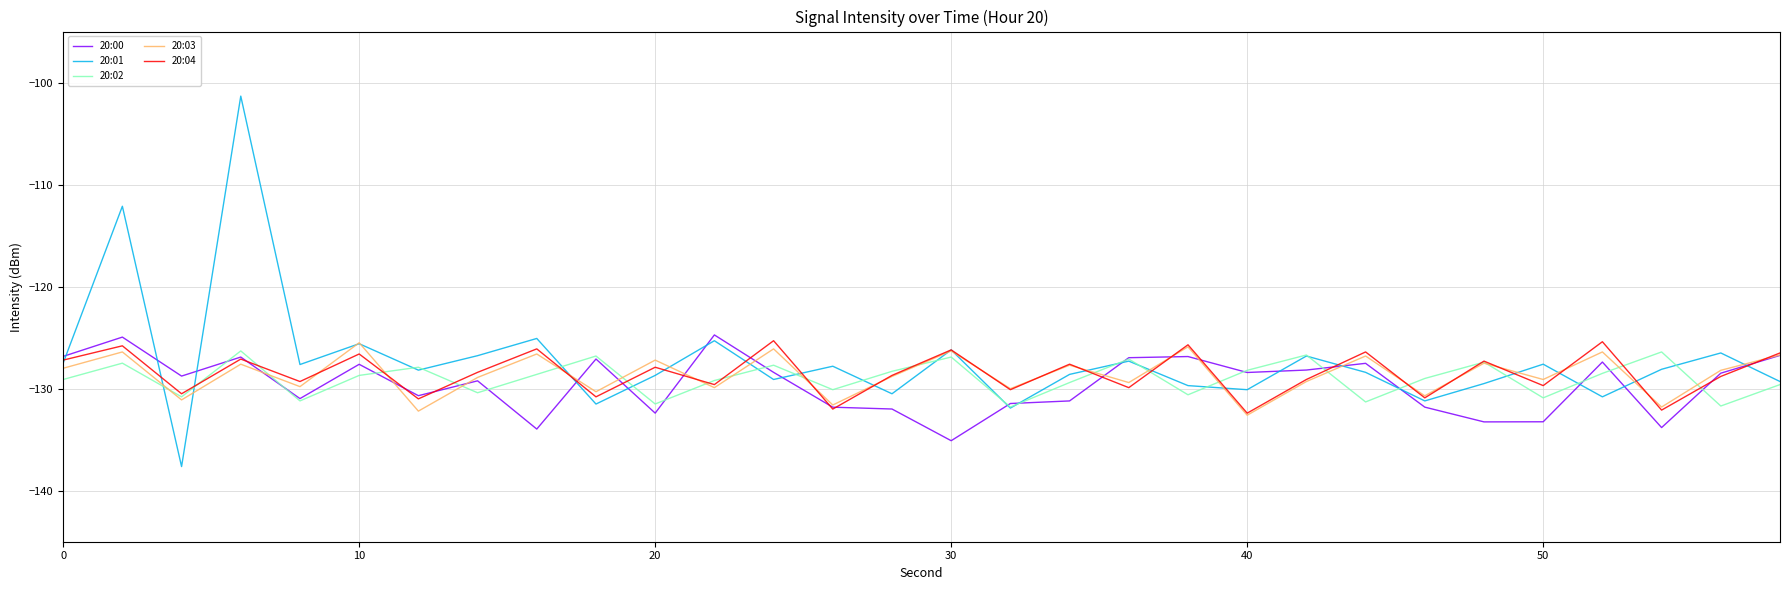

What is the minimum value for 20:04?

-132.4